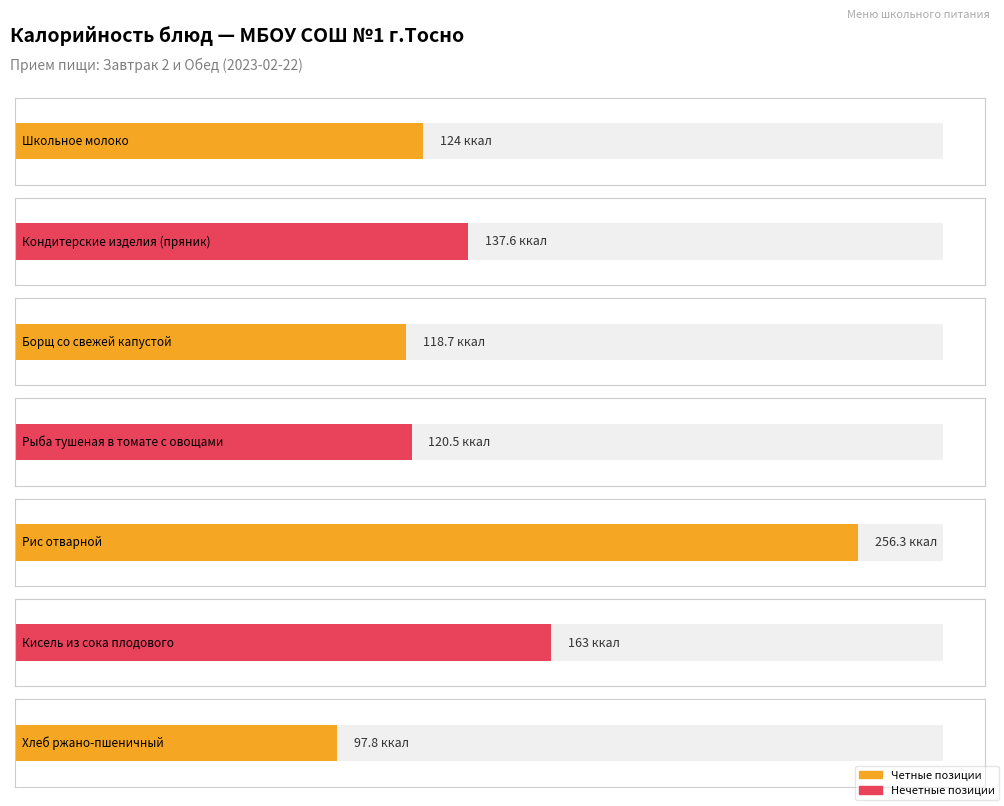

Reading left to right, what are all the values shown in this chart?

Школьное молоко=124.0	Кондитерские изделия (пряник)=137.6	Борщ со свежей капустой=118.7	Рыба тушеная в томате с овощами=120.5	Рис отварной=256.3	Кисель из сока плодового=163.0	Хлеб ржано-пшеничный=97.8